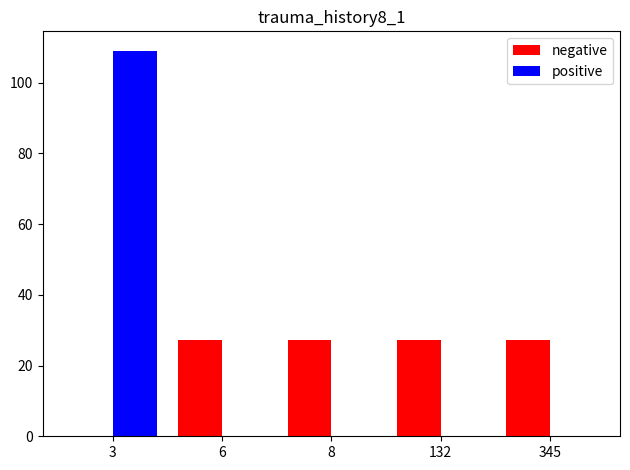

Is it true that positive equals 0.0 at 6?

True